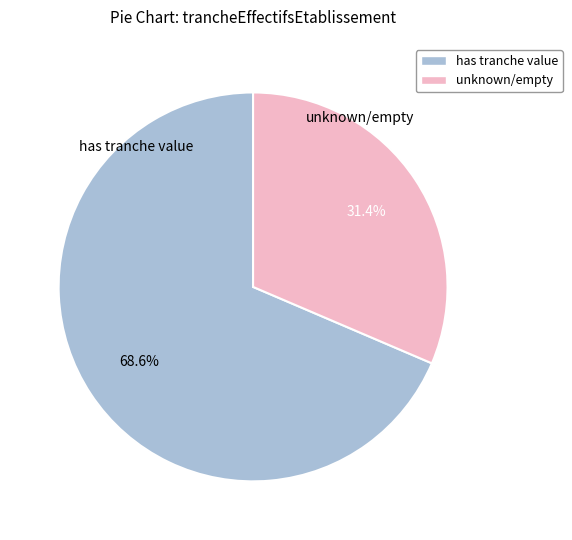

Which has a higher value, unknown/empty or has tranche value?

has tranche value